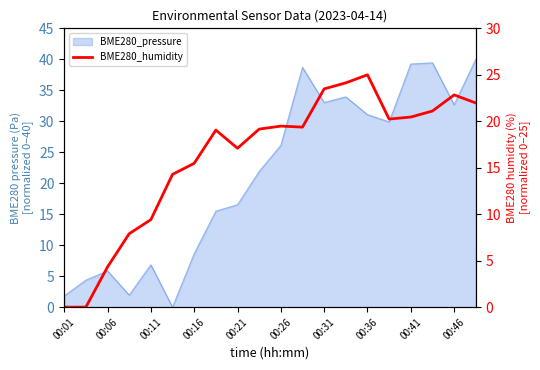

The value at 00:01 is 0.0. True or false?

True